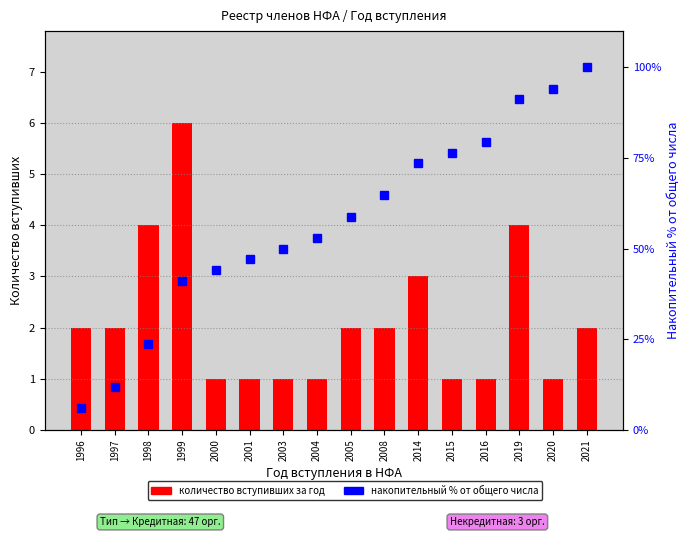

True or false: cumulative % within dataset has a value of 25.6 at 2001.

False